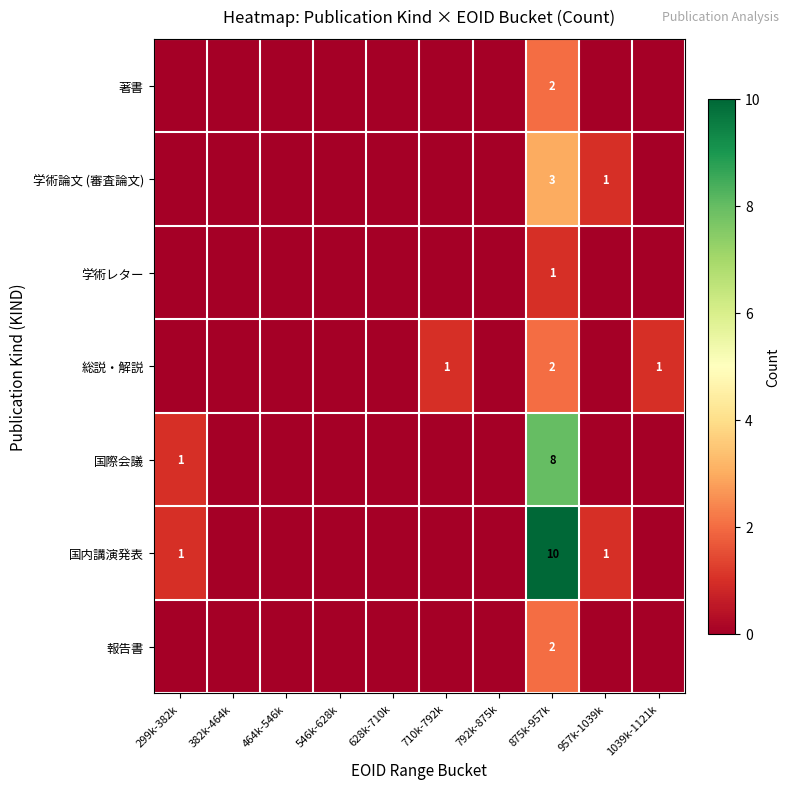

Is the value of 学術レター at 875k-957k greater than the value of 報告書 at 875k-957k?

No